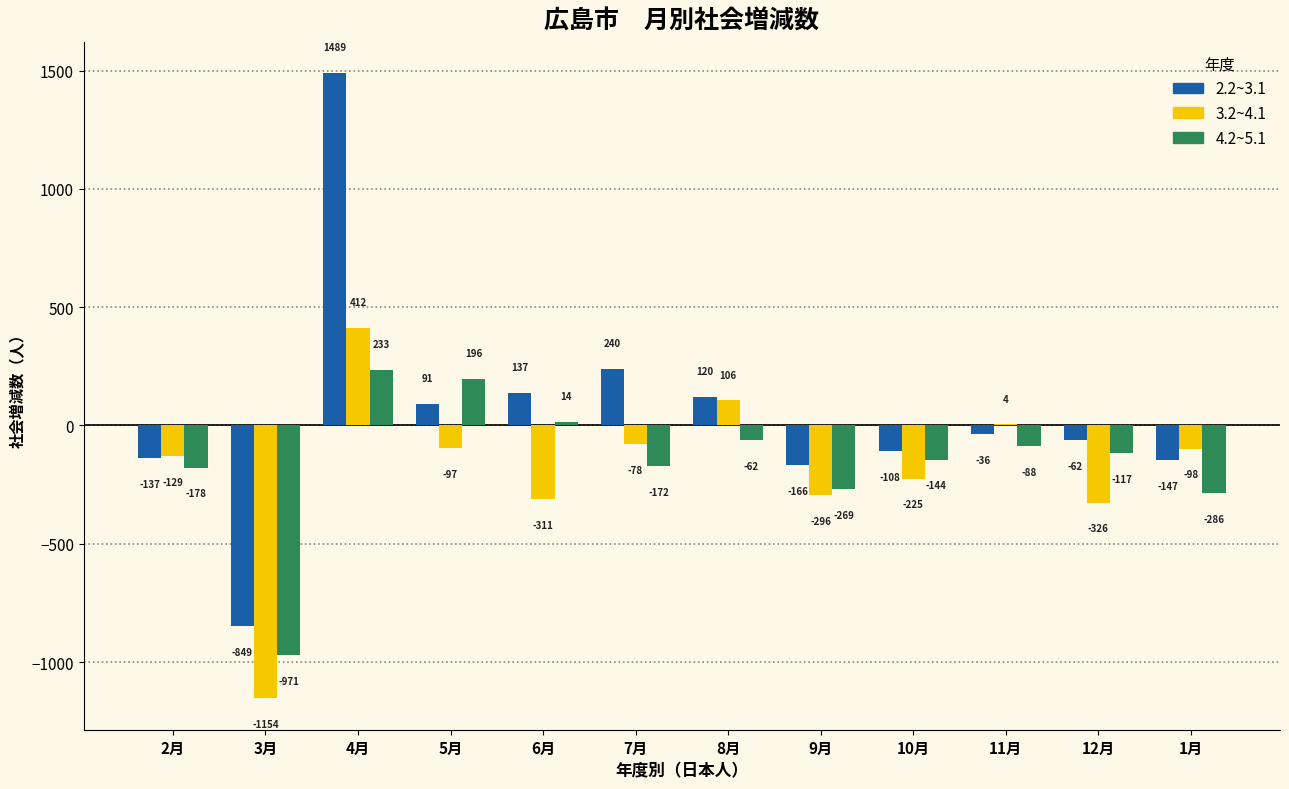

True or false: 4.2~5.1 has a value of -62 at 8月.

True